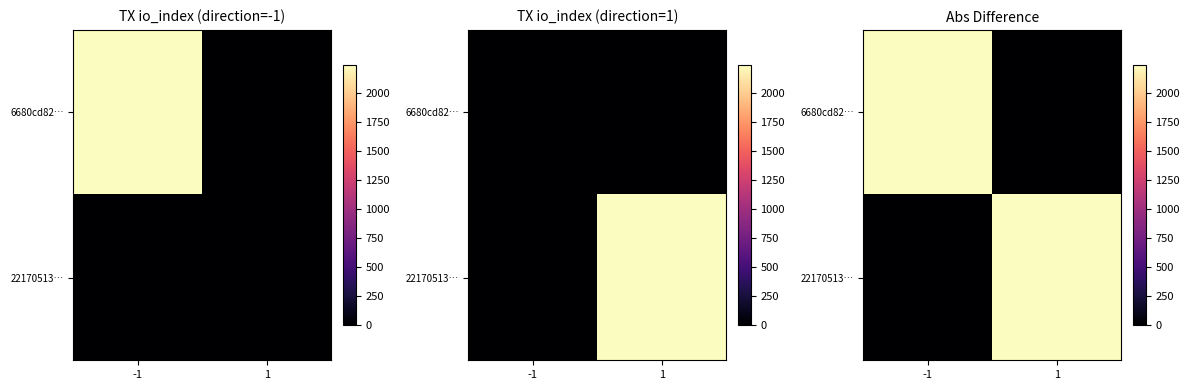

The 6680cd82… series shows 1404 at 1. True or false?

False